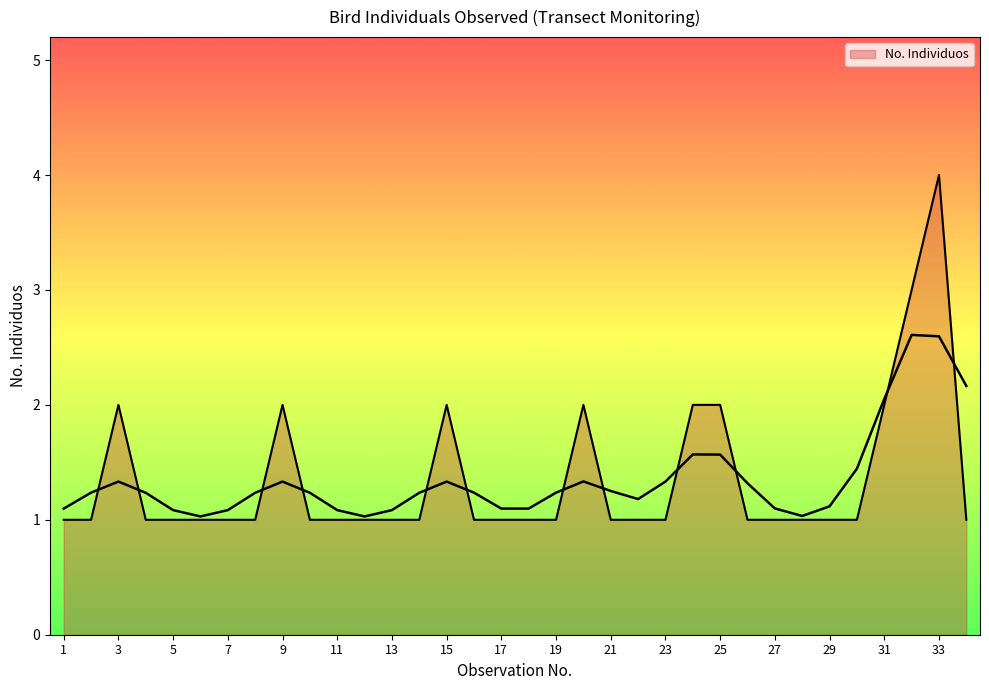

What is the value of the 24th point from the left?

2